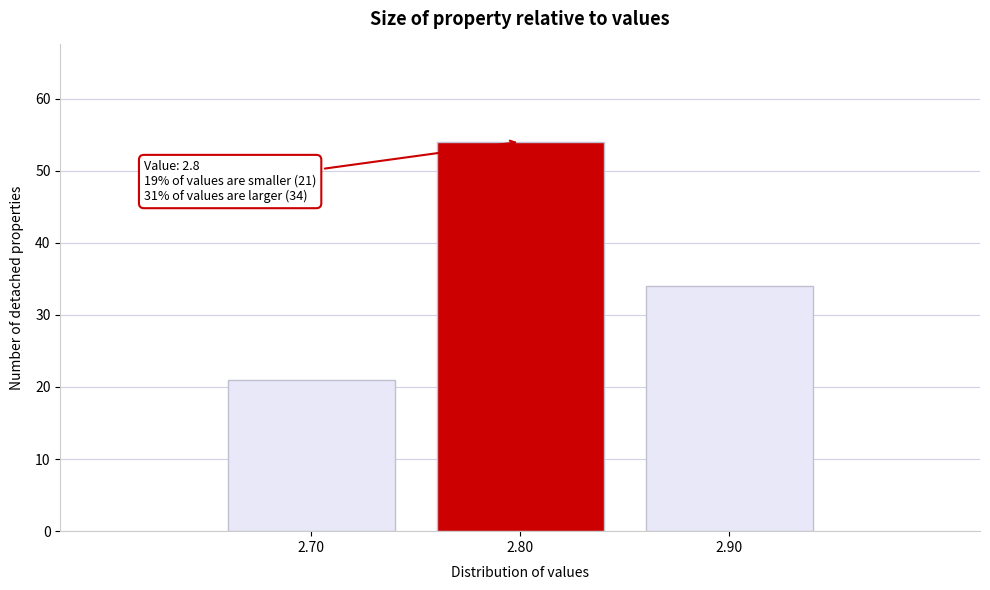

Reading left to right, transcribe all the data shown in this chart.

2.70=21	2.80=54	2.90=34